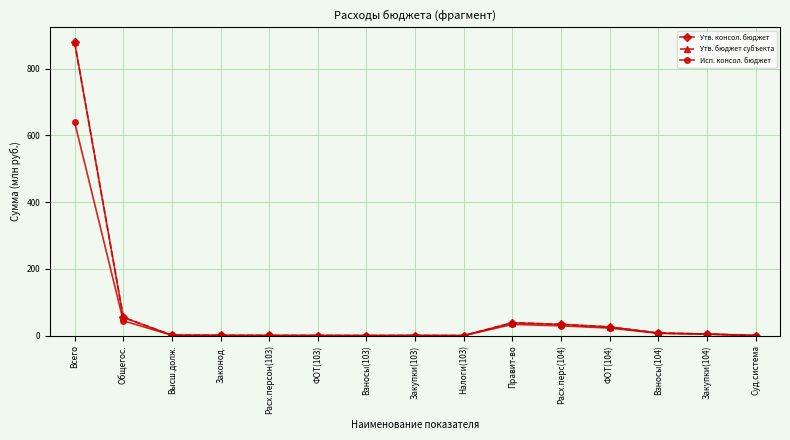

Does the chart have visible grid lines?

Yes